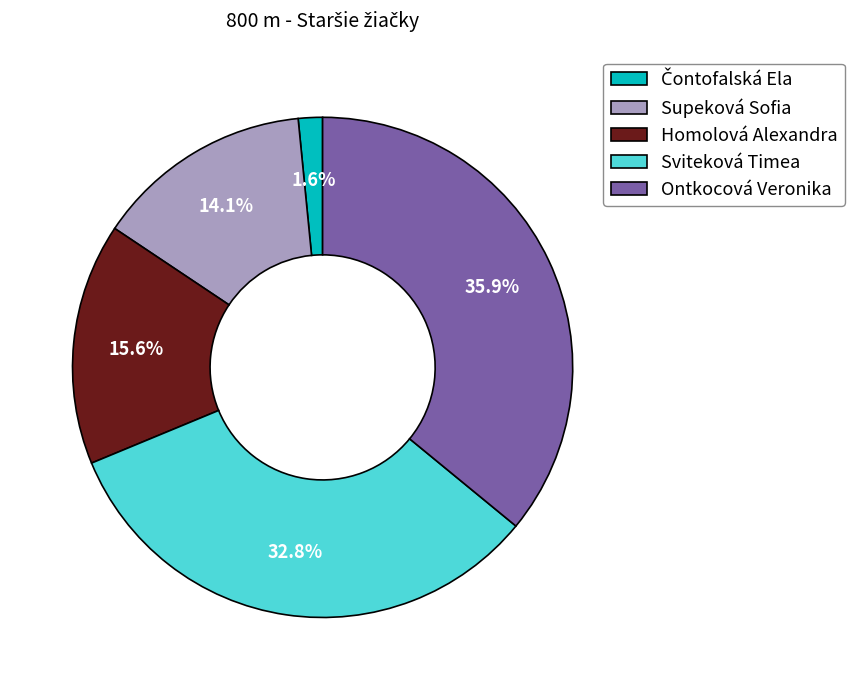

What percentage is the Ontkocová Veronika slice, to the nearest percent?

36%